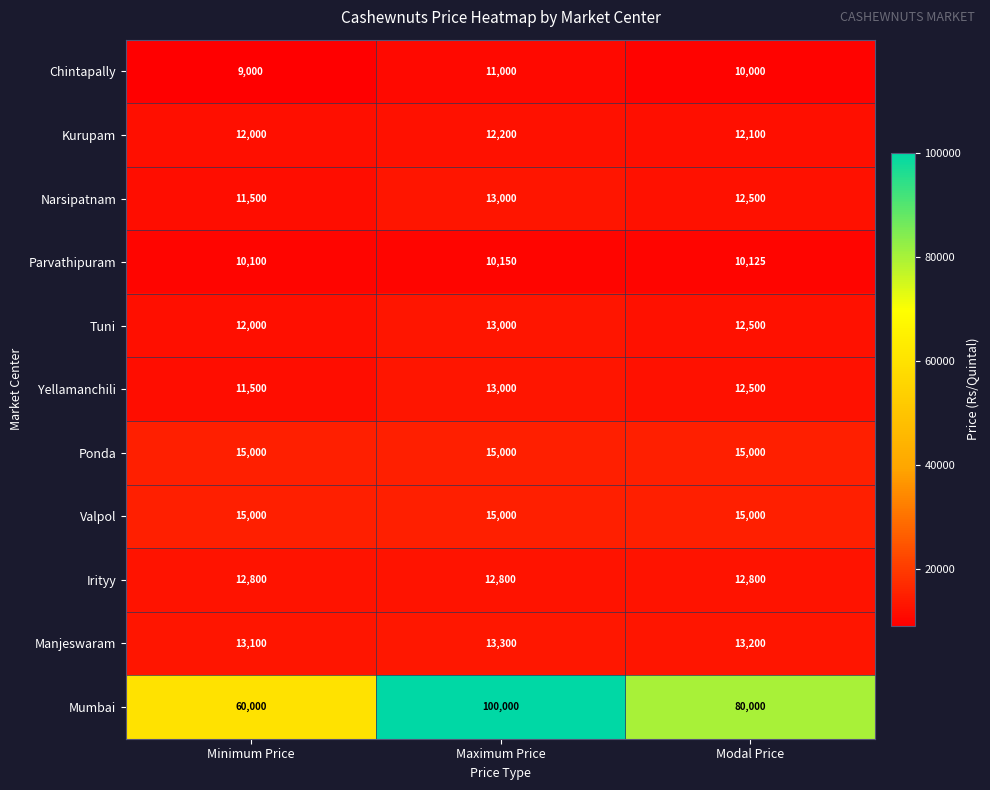

What is the difference between the maximum and minimum values in the Narsipatnam series?

1500